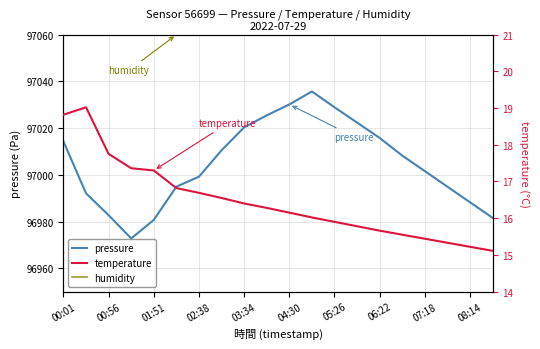

Which has a higher value, 15 or 08:14?

08:14